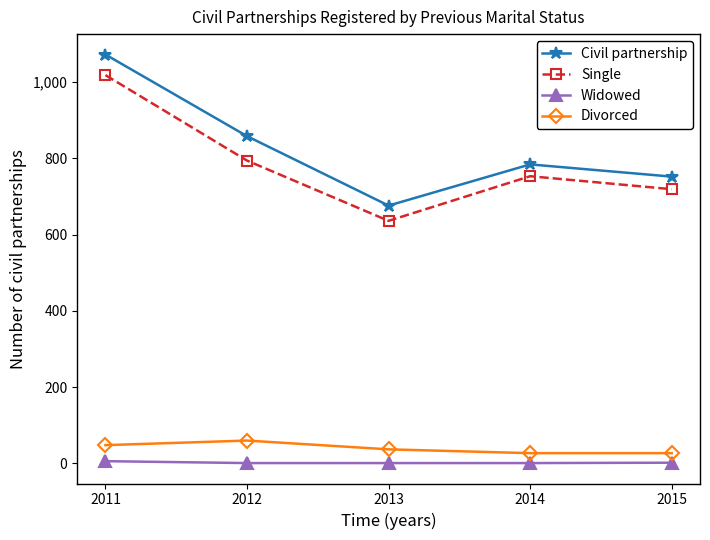

What is the value of the Divorced point at the 4th from the left?

27